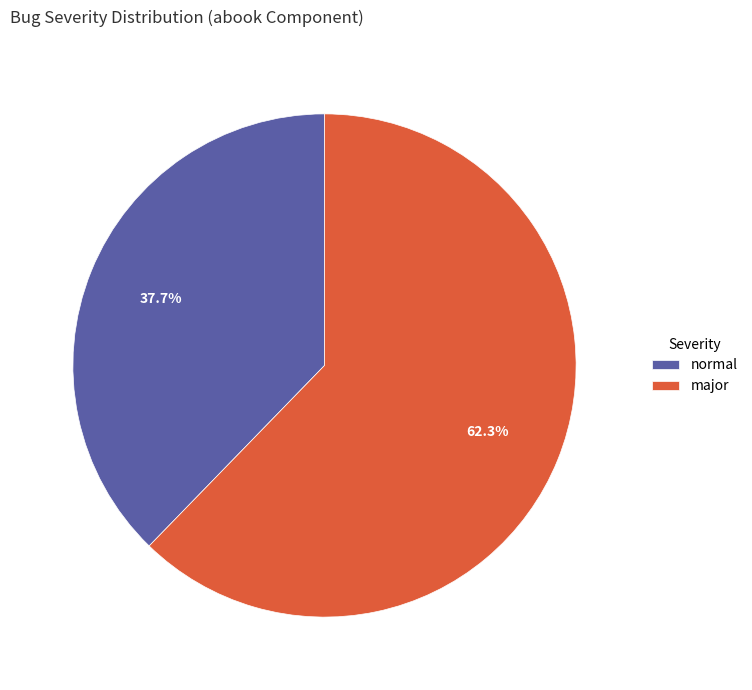

Rank the categories by value from highest to lowest.

major, normal